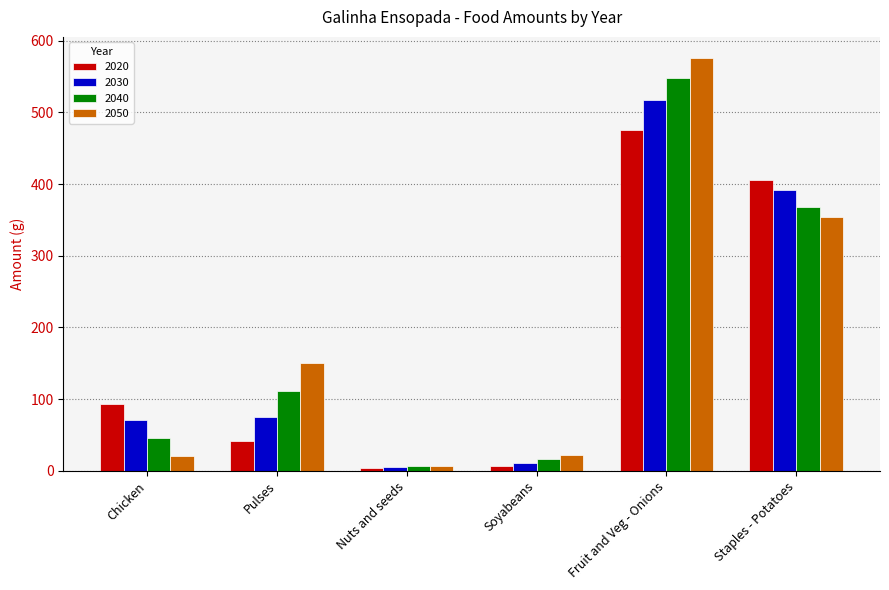

Rank the series at Fruit and Veg - Onions from lowest to highest value.

2020, 2030, 2040, 2050